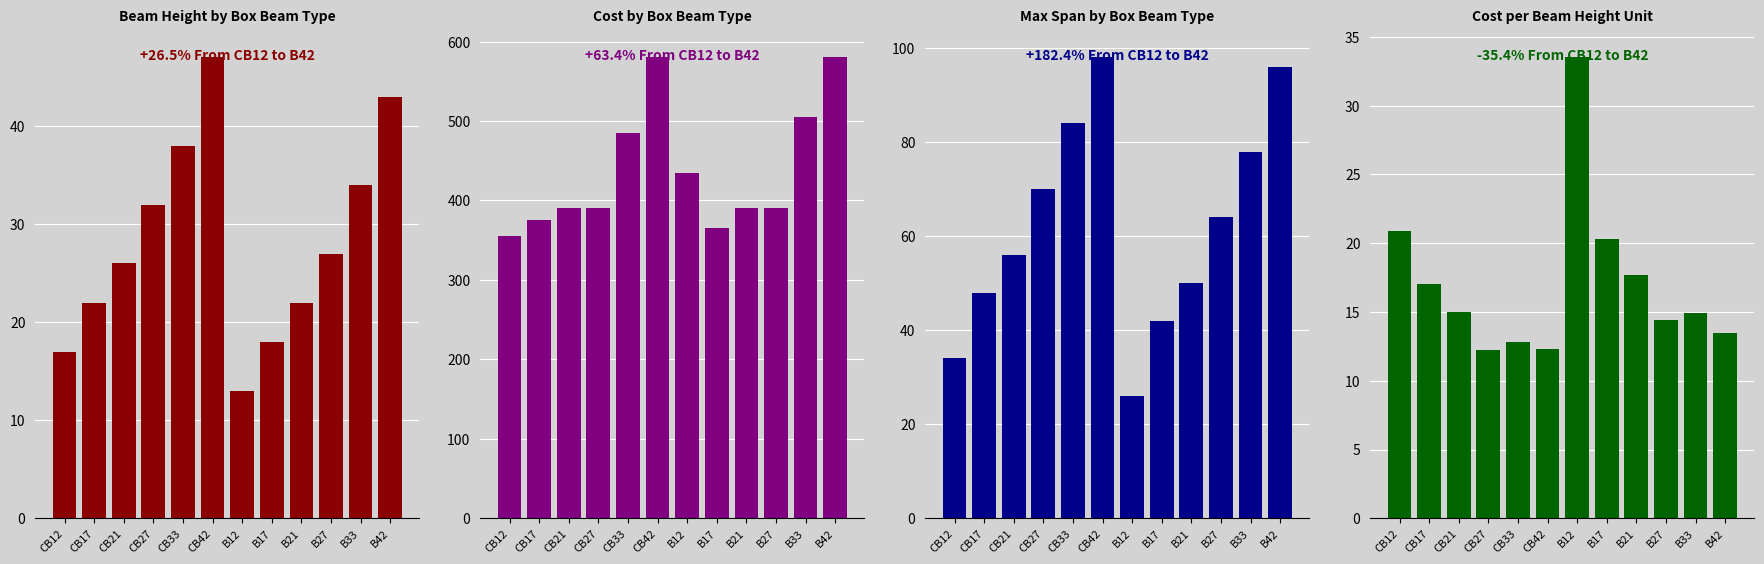

What is the maximum value shown in the chart?

580.0